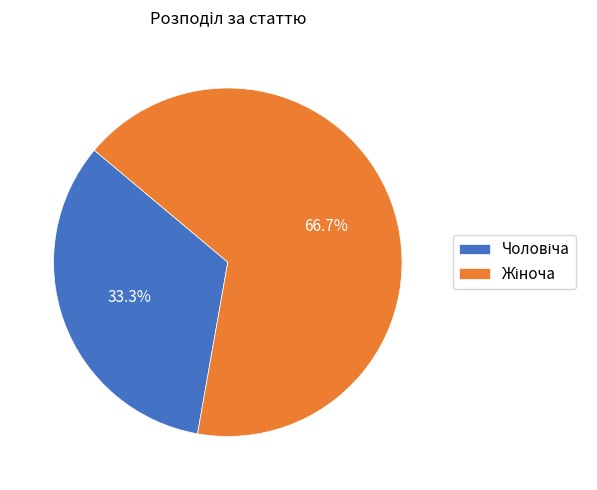

Does any single category account for the majority?

Yes